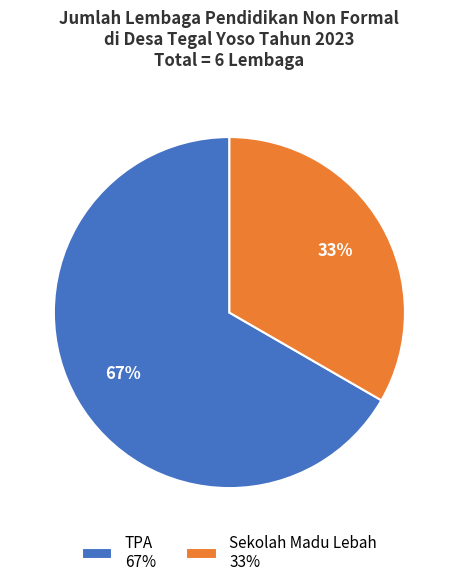

To the nearest percent, what is the combined percentage of TPA 67% and Sekolah Madu Lebah 33%?

100%